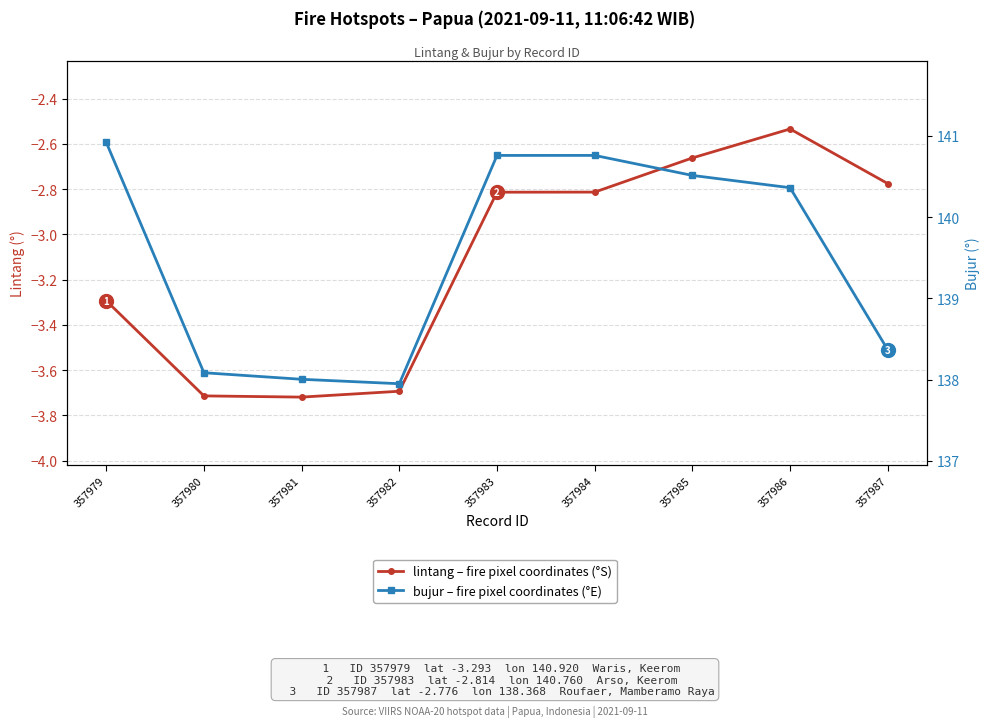

The value of bujur at 357982 is 63.2. True or false?

False